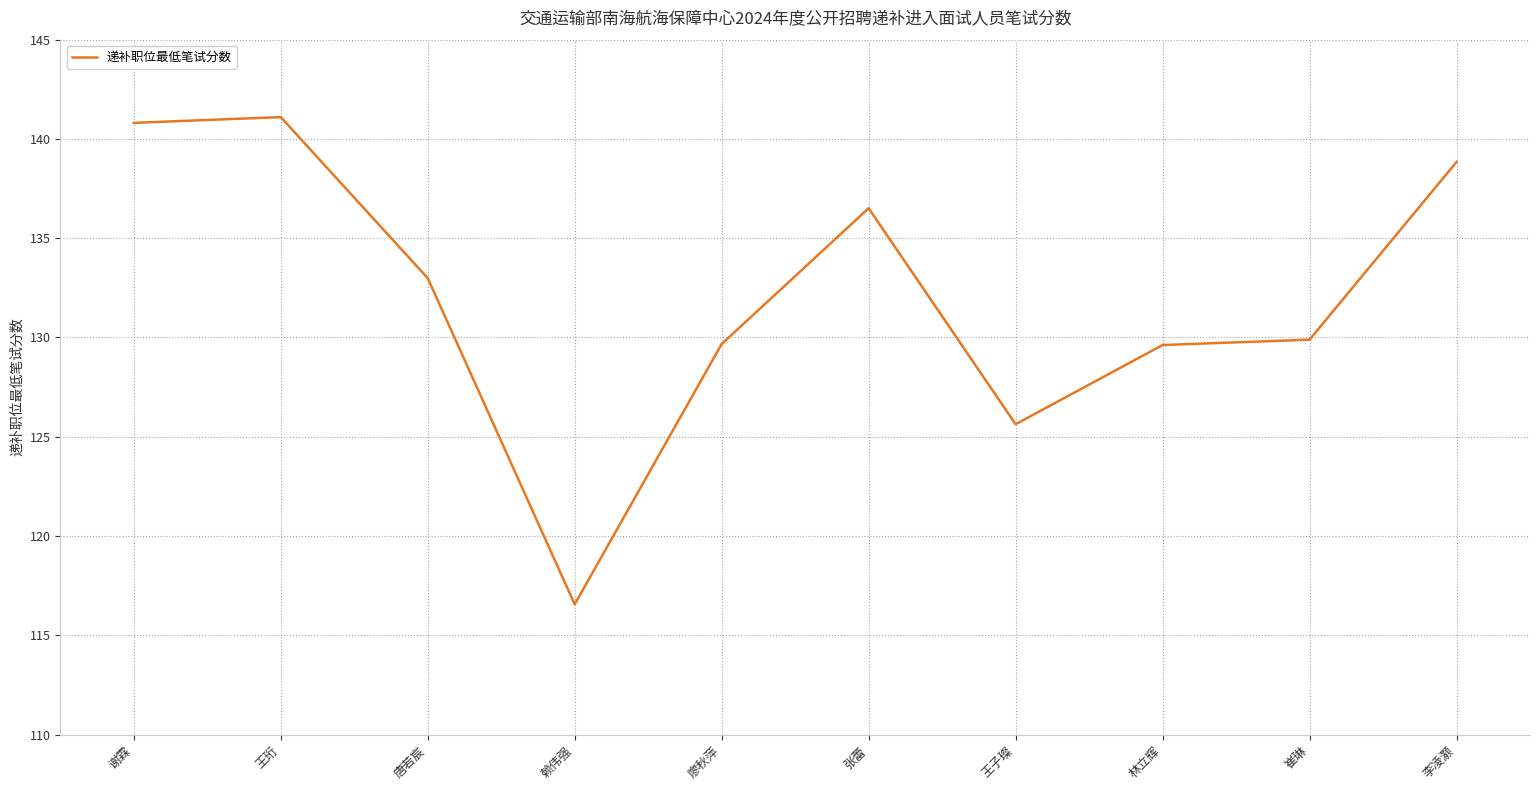

Which has a higher value, 王子璨 or 崔琳?

崔琳